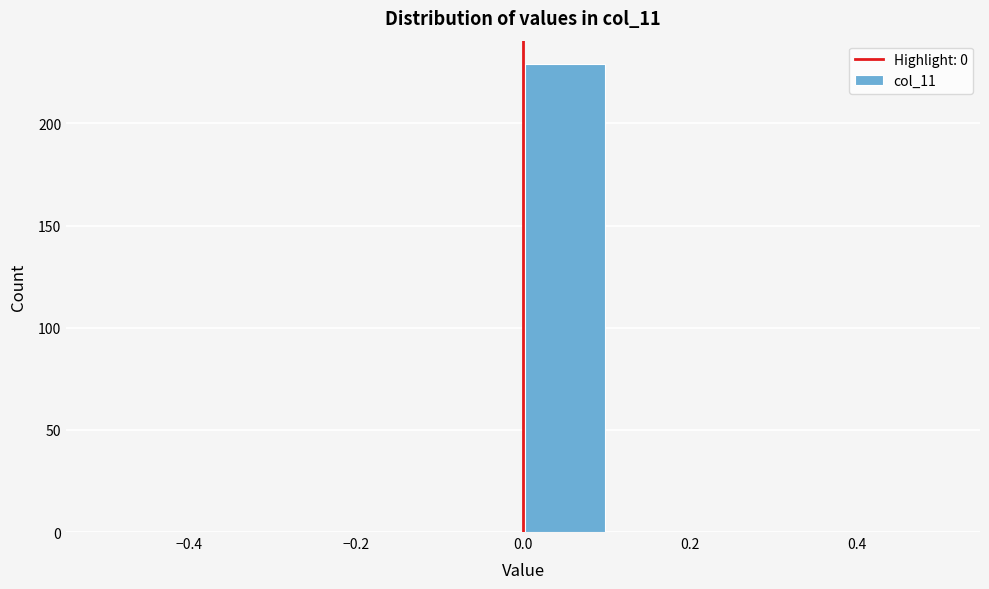

What is the height of the bar covering 0.0 to 0.1 on the x-axis? The values are not printed on the chart, so give them approximately, as read against the axis.

230